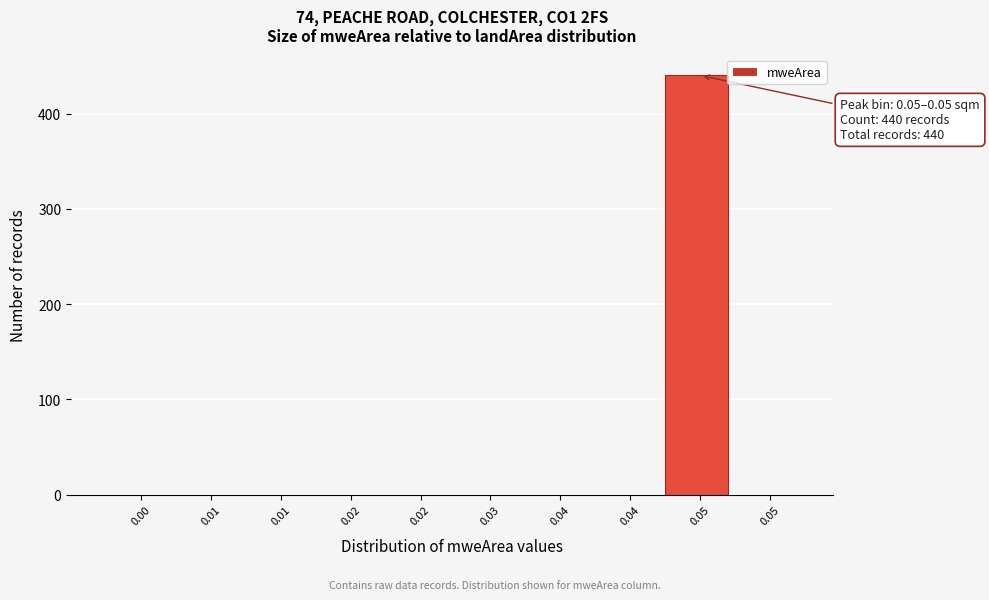

How many distinct data groups are displayed?

1